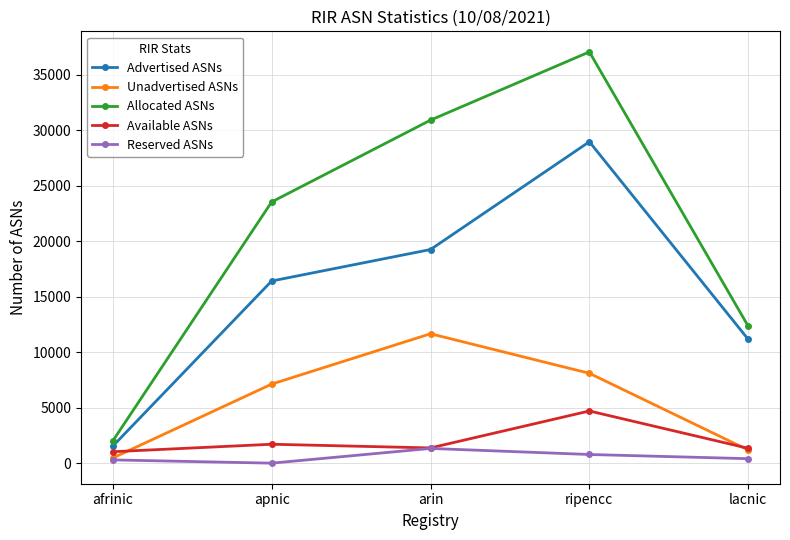

True or false: Reserved ASNs and Allocated ASNs cross at least once.

False